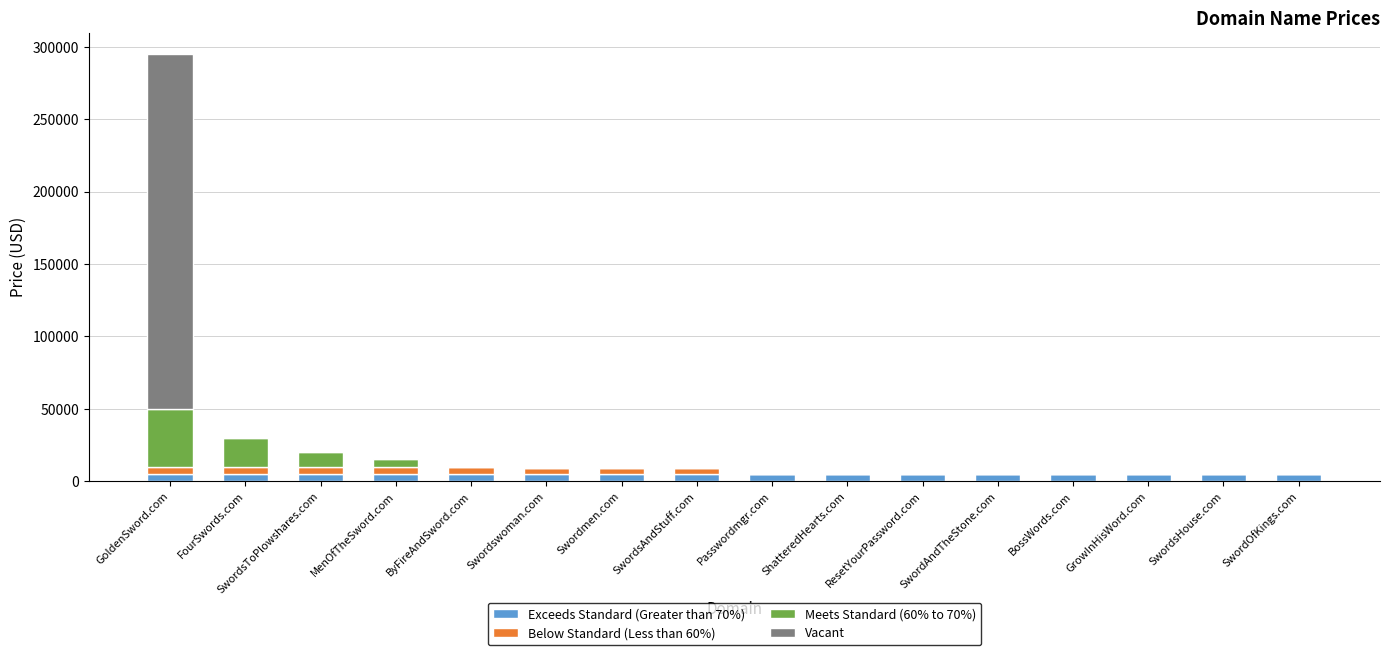

At which category is the sum across all series the highest?

GoldenSword.com